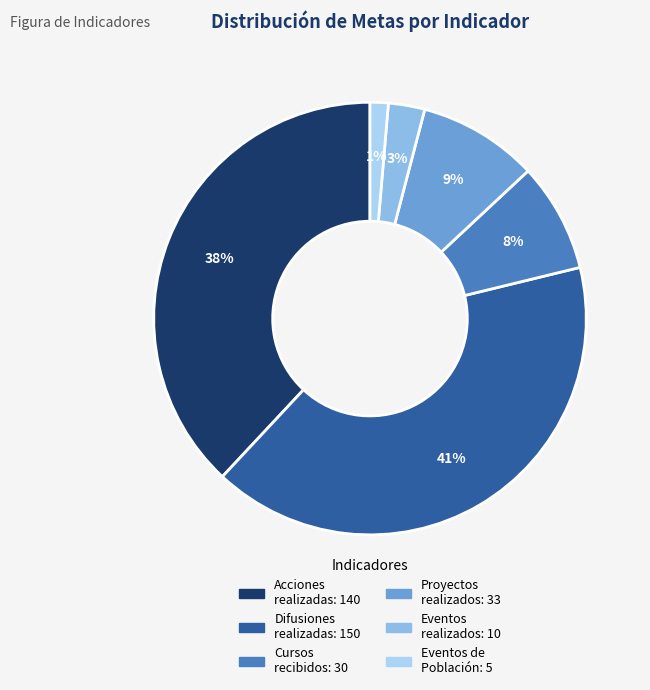

Is there a majority slice in this chart?

No